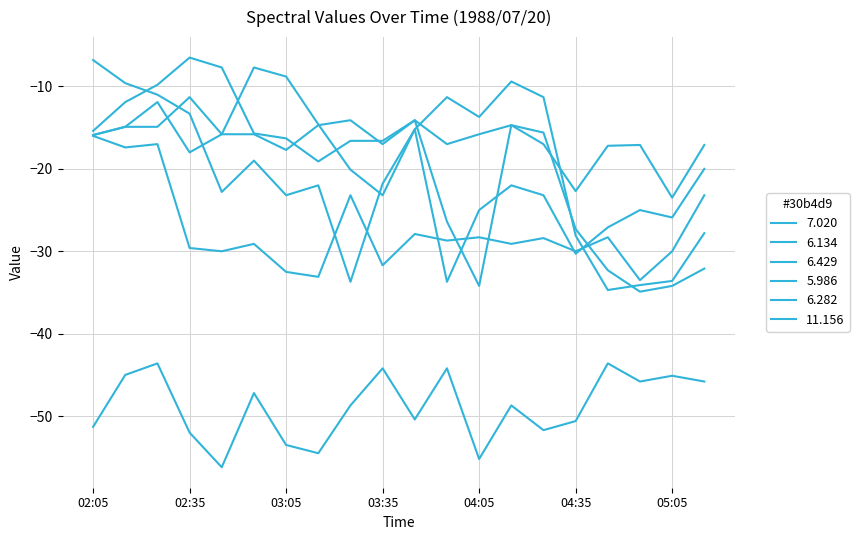

What is the greatest value displayed?

-6.5